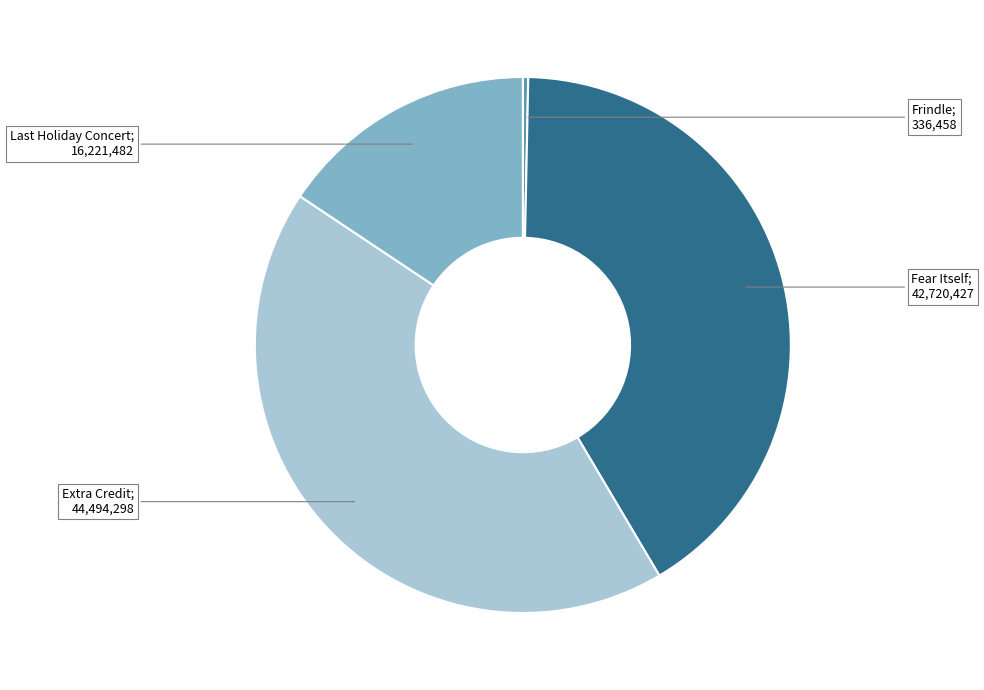

Is there a majority slice in this chart?

No